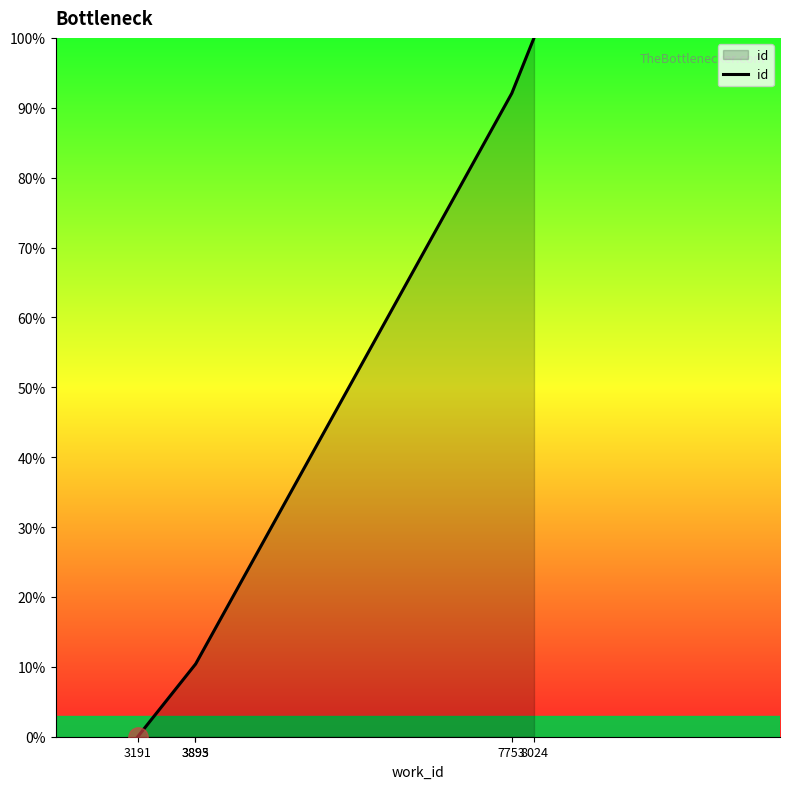

True or false: the data has more than 1 interior local peaks.

False